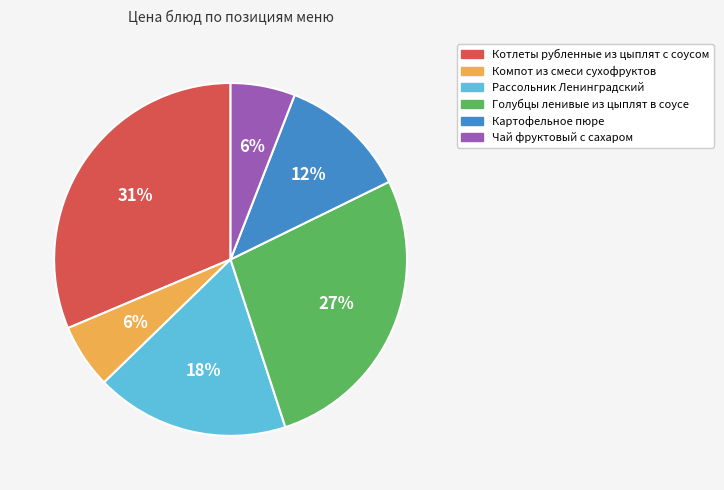

Is there a majority slice in this chart?

No